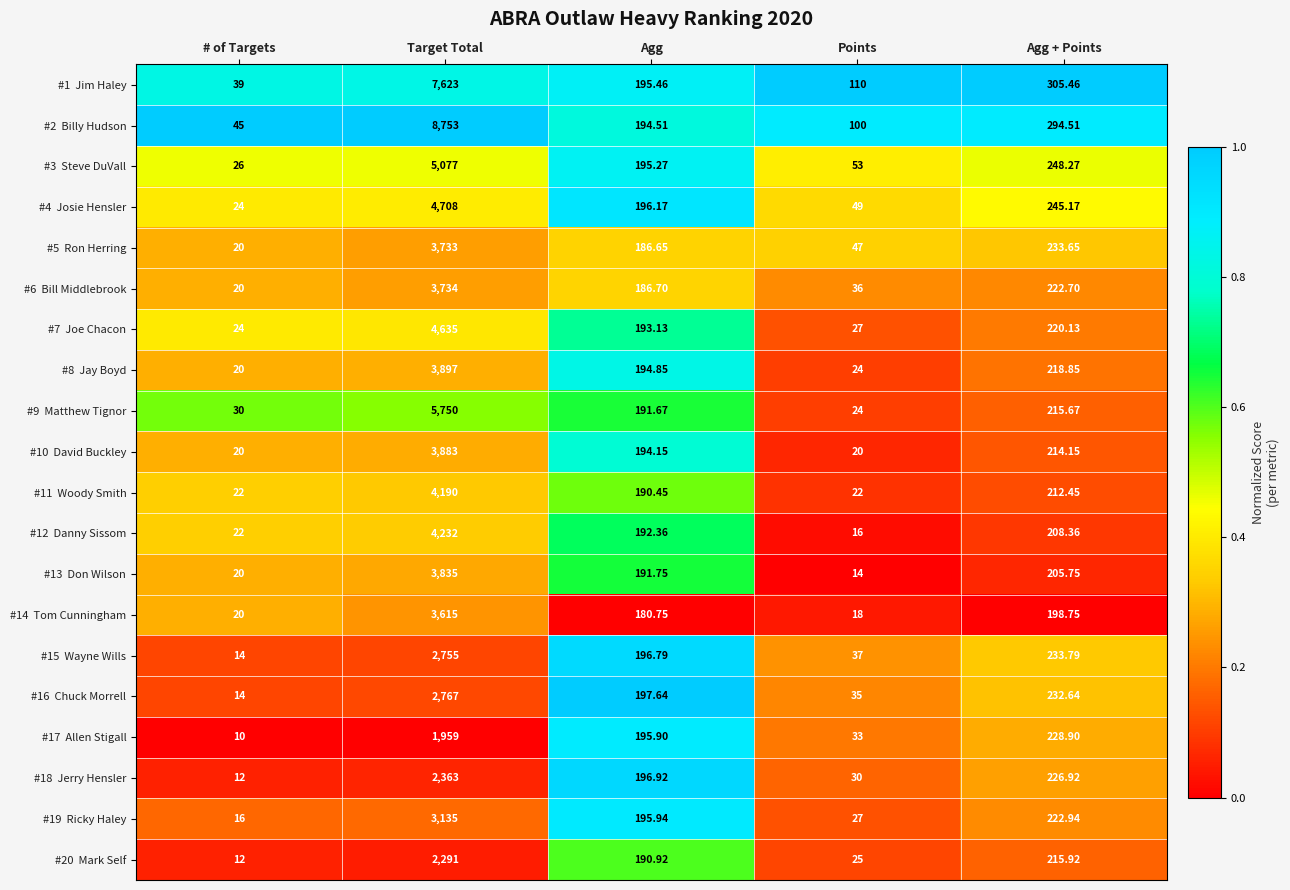

What is the difference between the highest and lowest values at Agg?

16.9